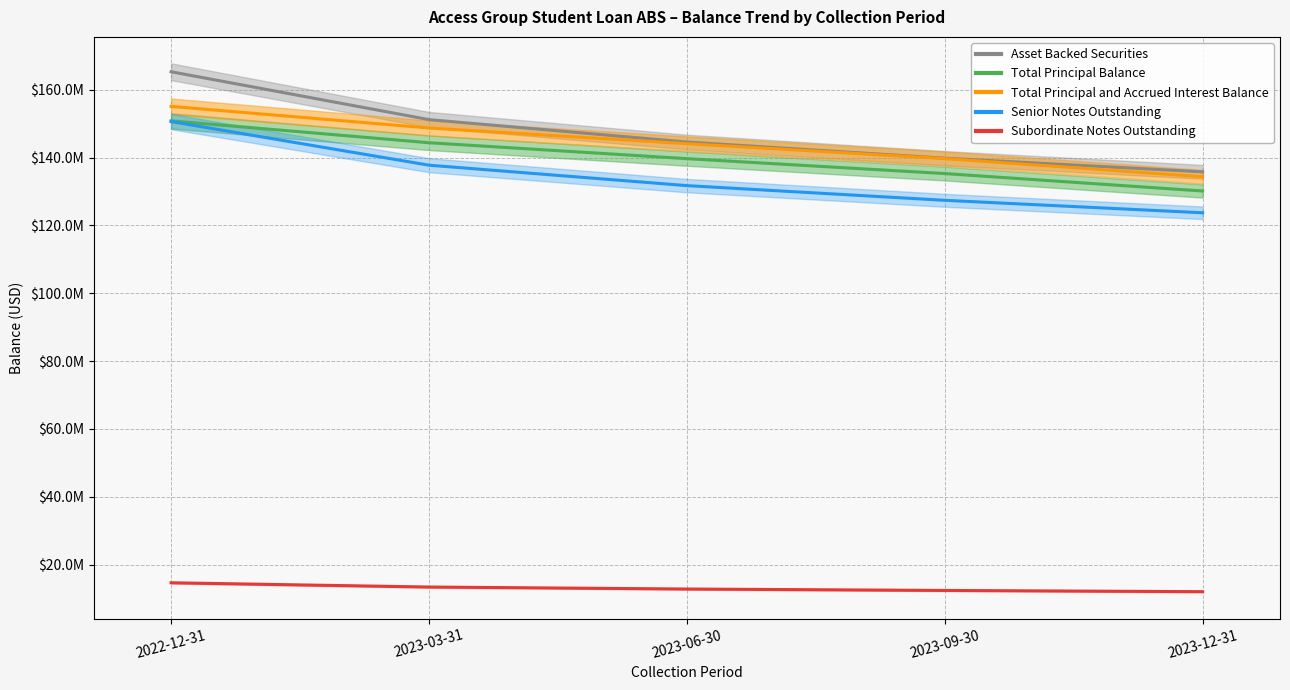

Does the chart have visible grid lines?

Yes